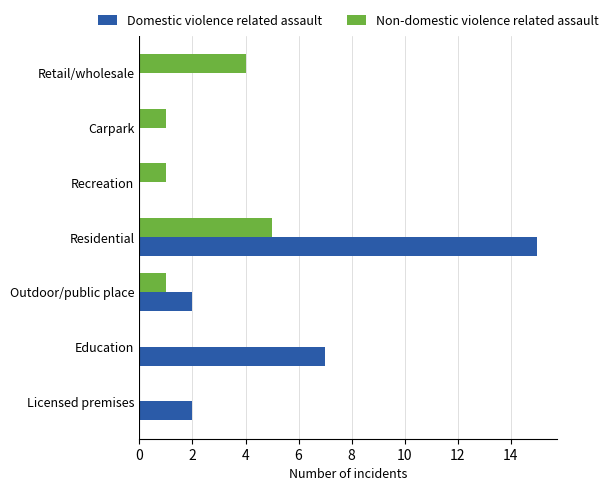

Which series changed the most between Education and Carpark?

Domestic violence related assault